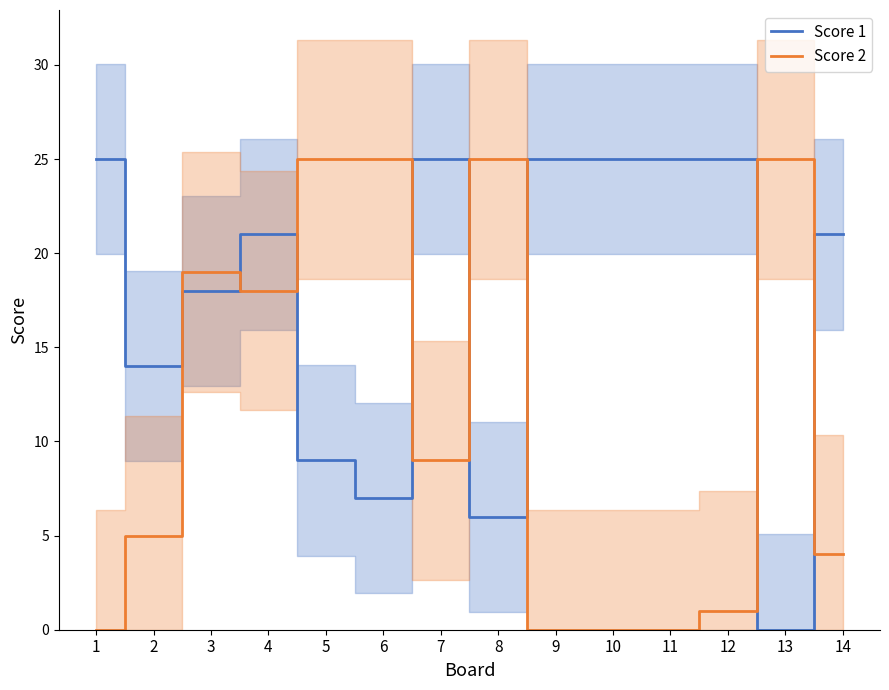

How many positive values does the Score 2 series have?

10